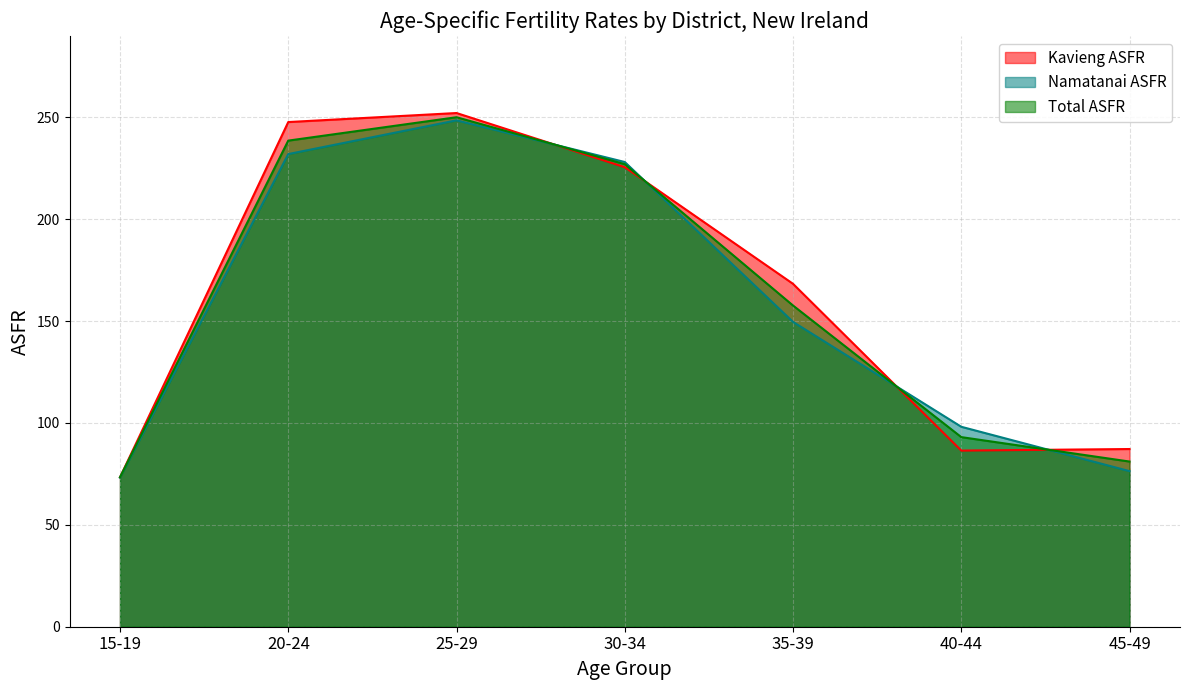

How many values in the Namatanai ASFR series are below 149?

3